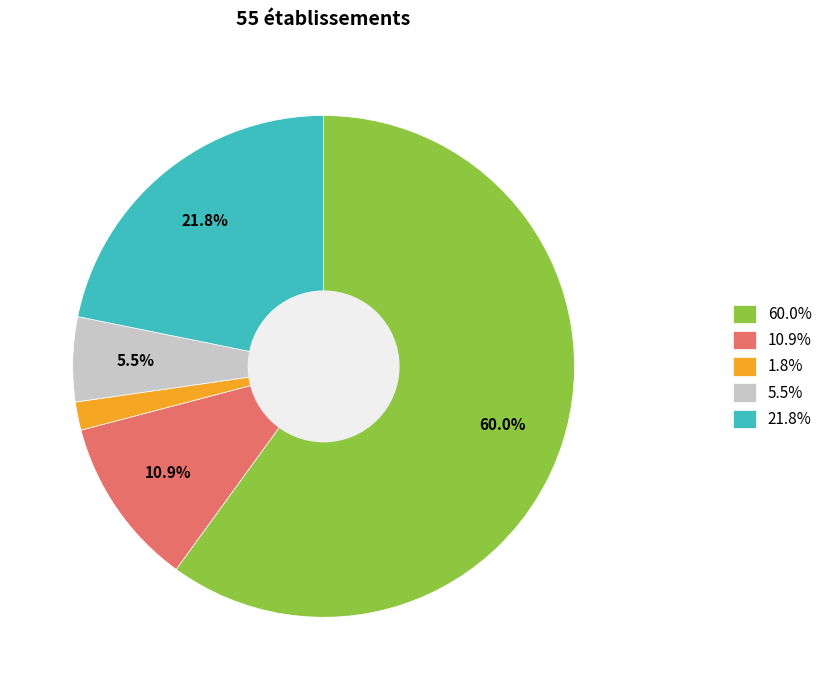

Combined, do 10.9% and 5.5% account for over 50%?

No